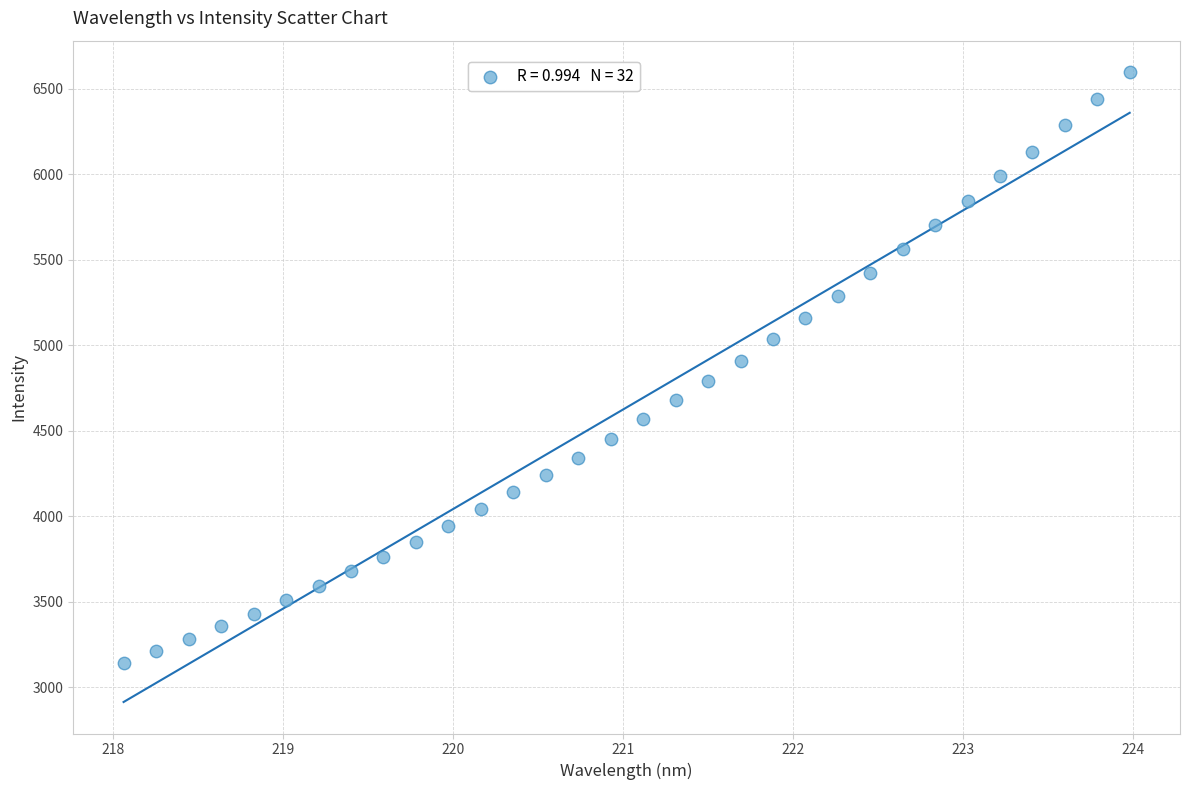

What is the range of Y values (max minus min)?

3454.6